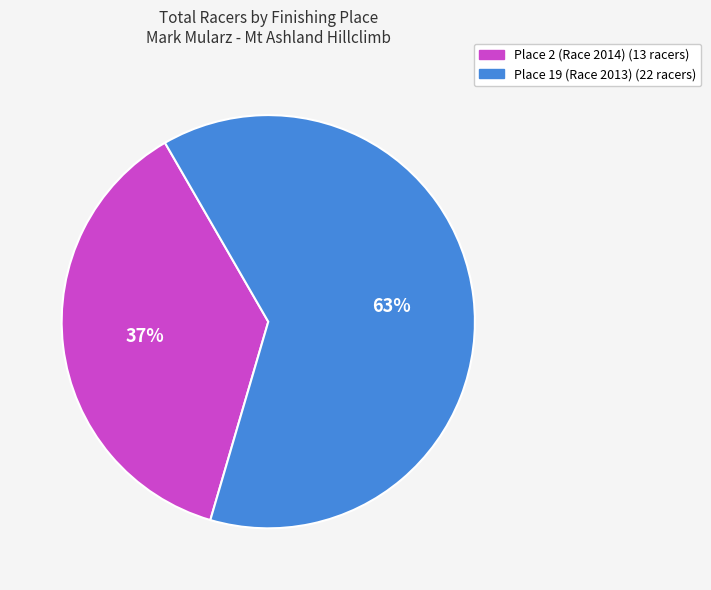

Is there any slice that represents more than half of the pie?

Yes